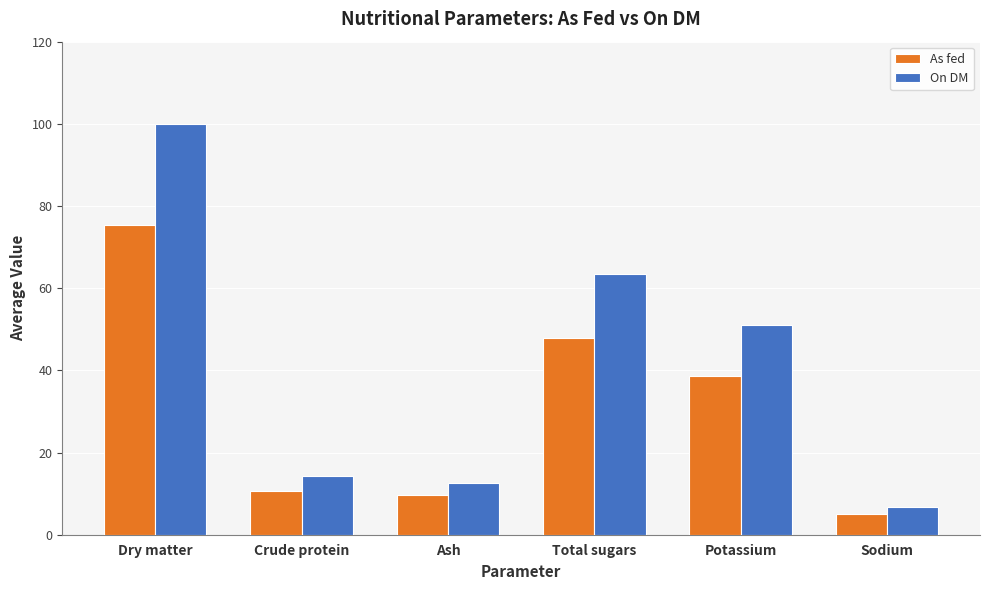

What is the spread (max minus min) of values at Dry matter?

24.6